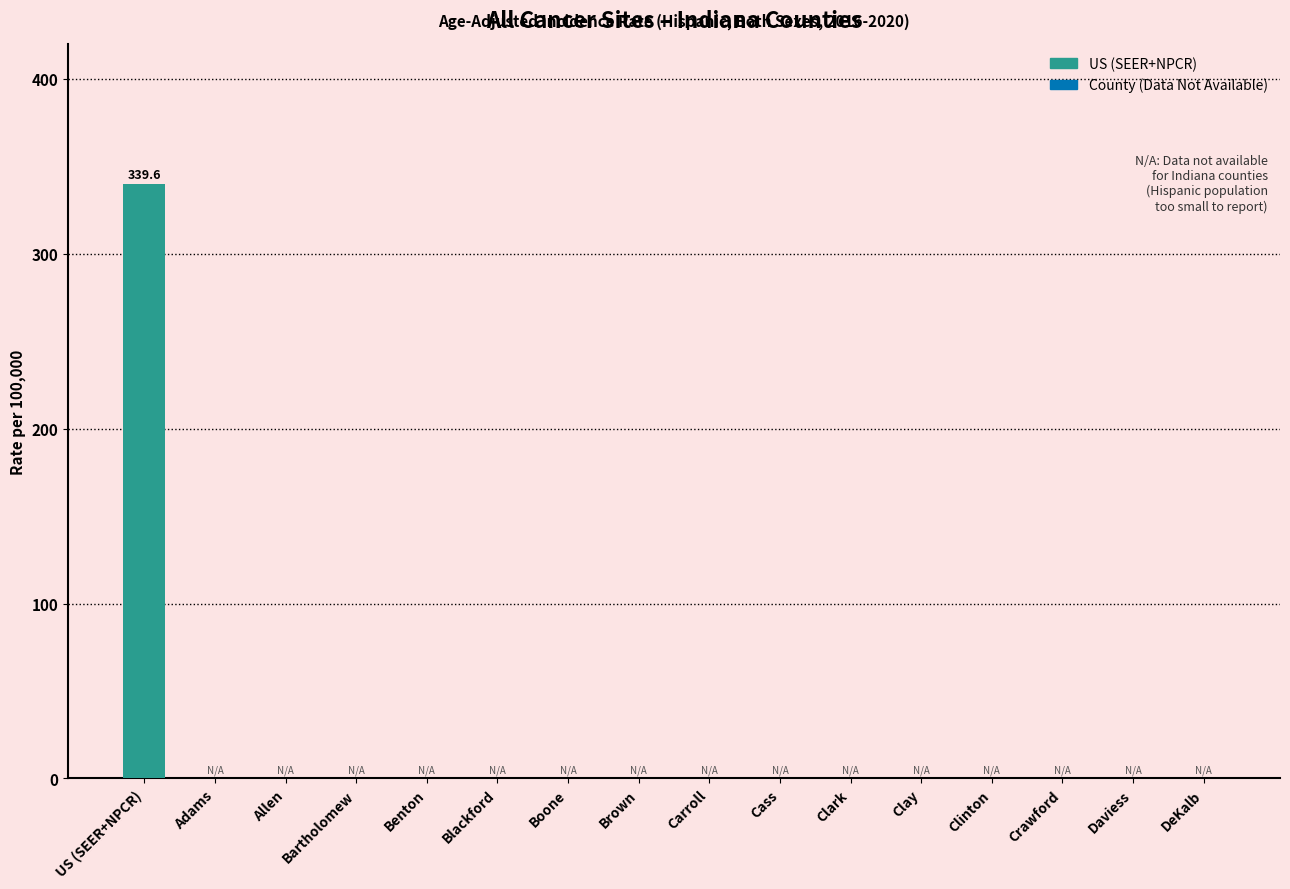

Reading left to right, extract all data points from this chart.

339.6	0.0	0.0	0.0	0.0	0.0	0.0	0.0	0.0	0.0	0.0	0.0	0.0	0.0	0.0	0.0